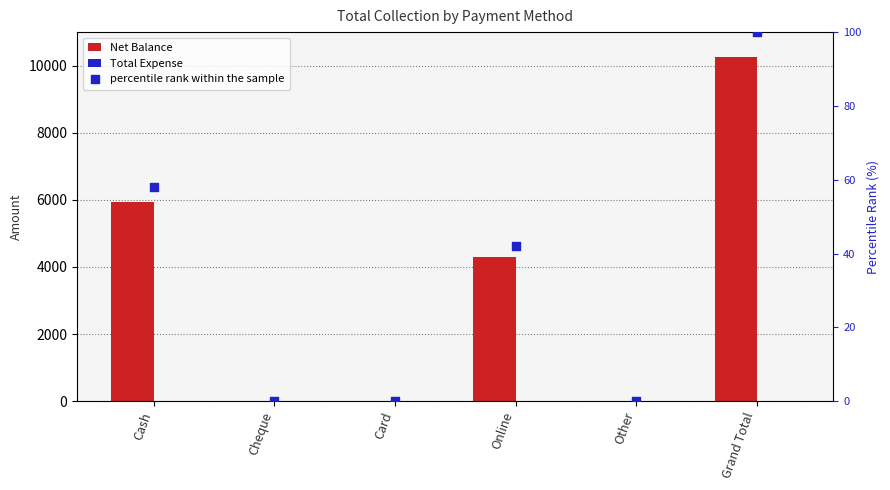

Which series has the widest spread of Y values?

Net Balance